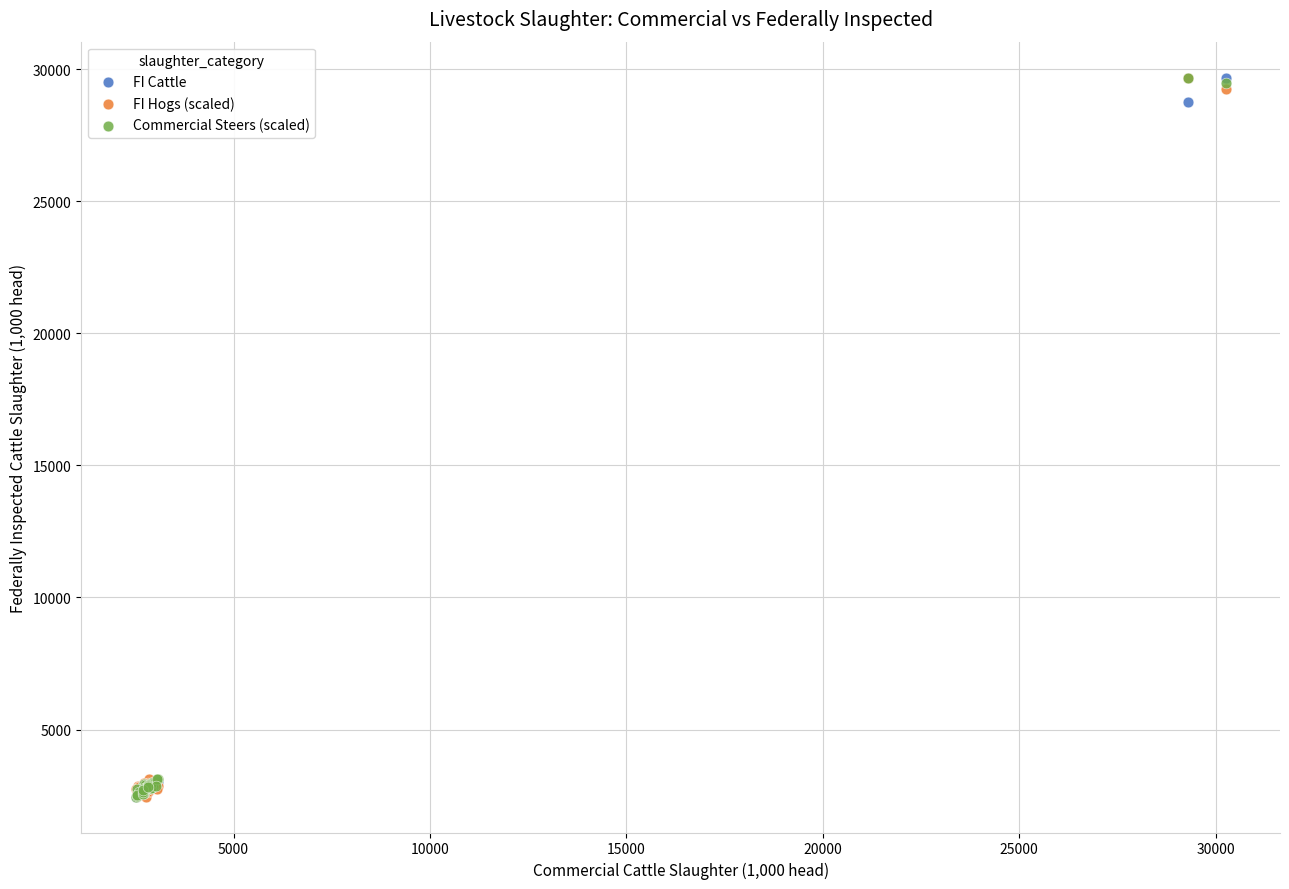

What are all the series names shown in the legend?

FI Cattle, FI Hogs (scaled), Commercial Steers (scaled)